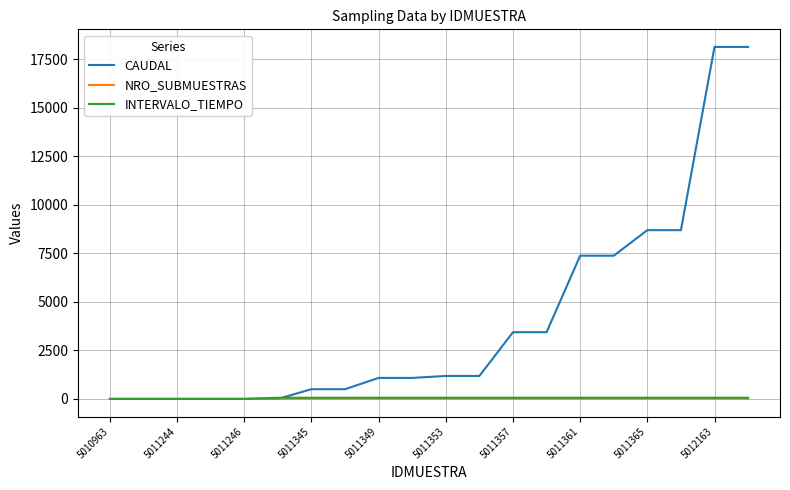

Which series has the largest total across all categories?

CAUDAL